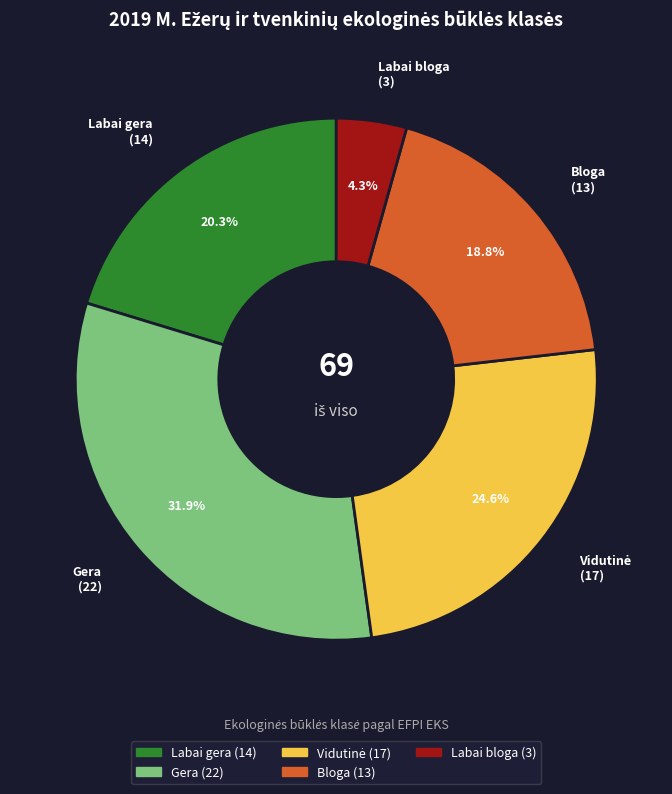

Which category has the smallest portion of the pie?

Labai bloga